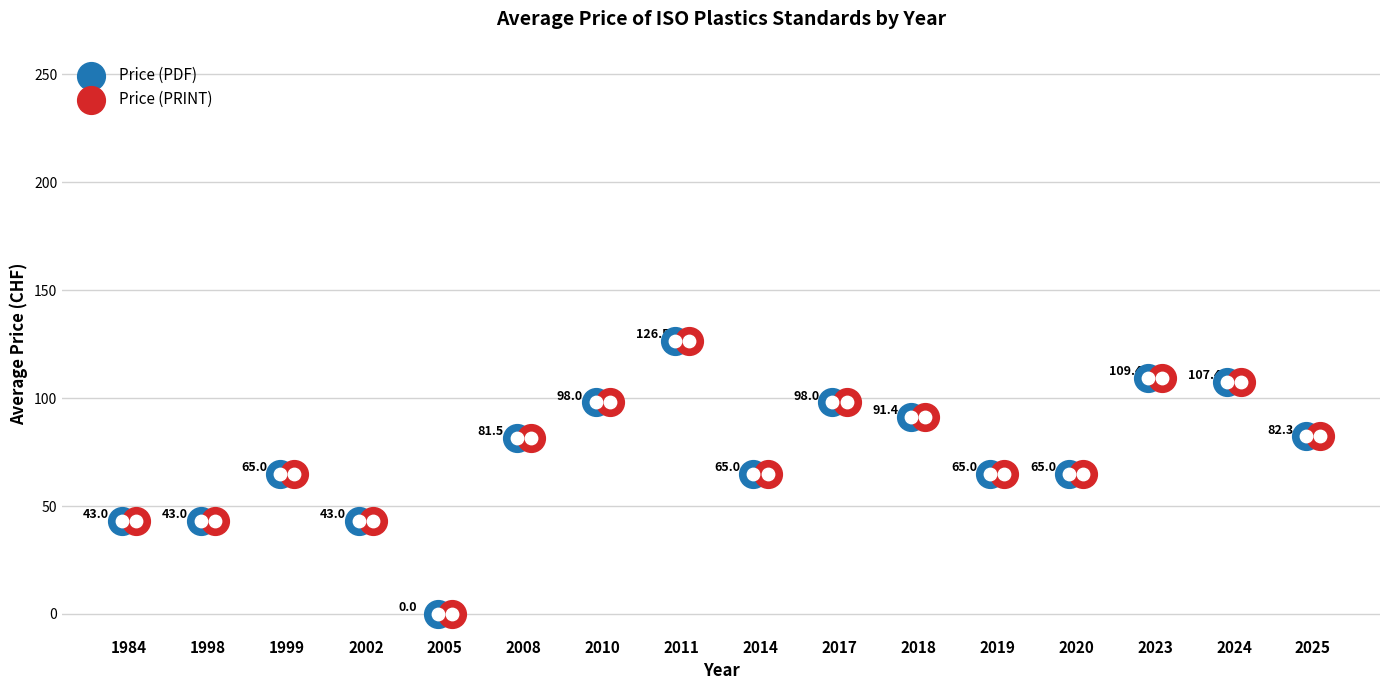

Is the value of Price (PRINT) at 2005 greater than the value of Price (PDF) at 2002?

No